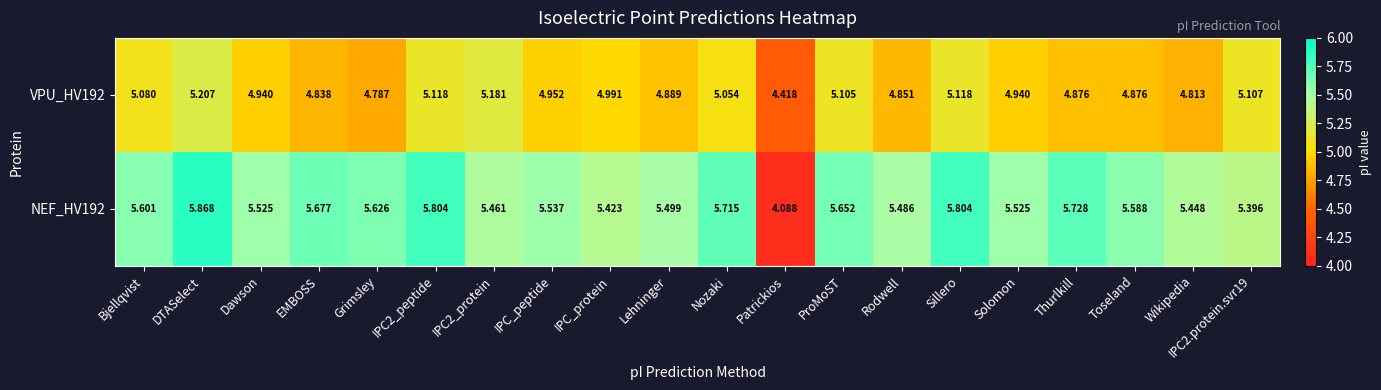

Which label corresponds to the smallest value in the chart?

Patrickios